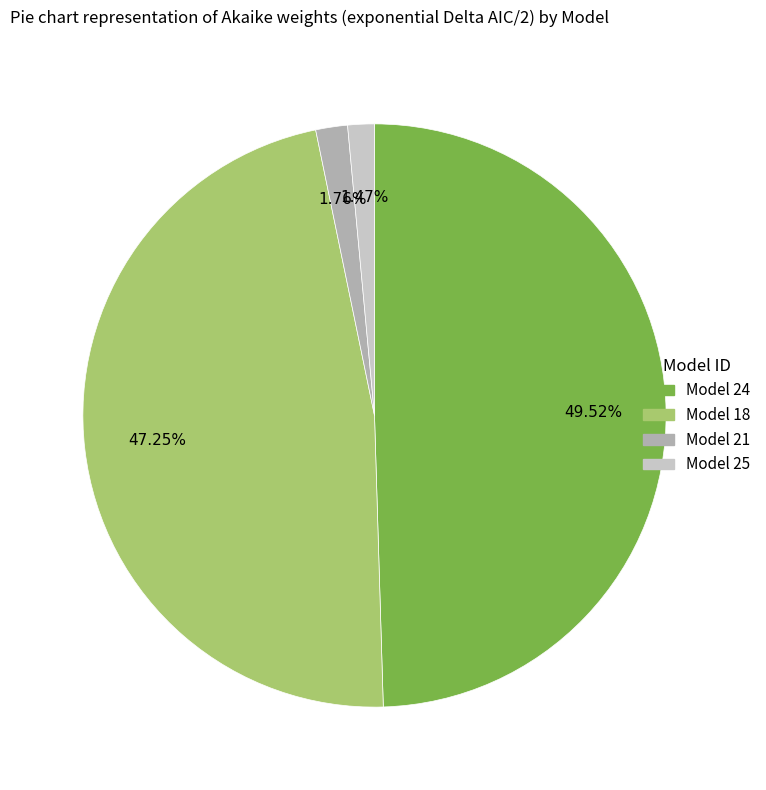

Does any single category account for the majority?

No